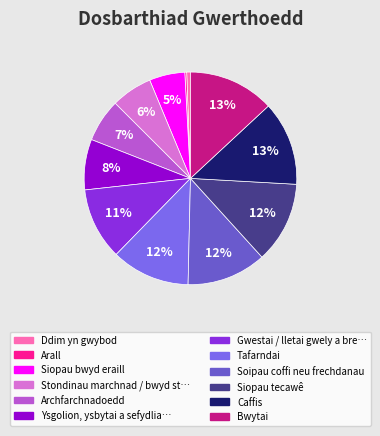

Count the number of slices in the pie.

12